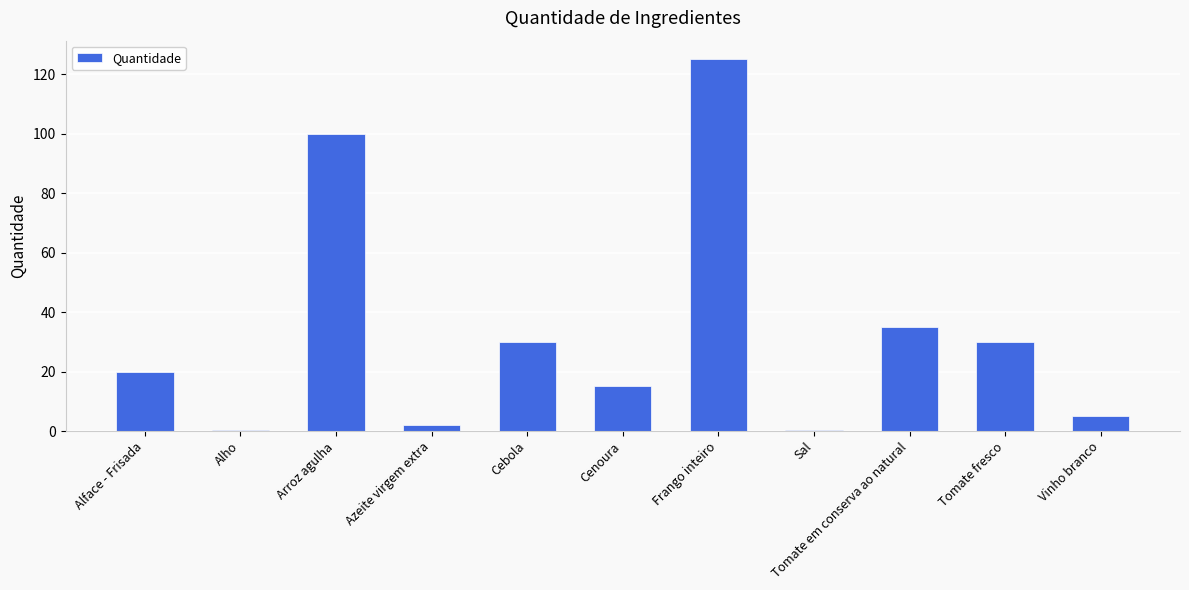

What is the label of the 3rd bar from the right?

Tomate em conserva ao natural